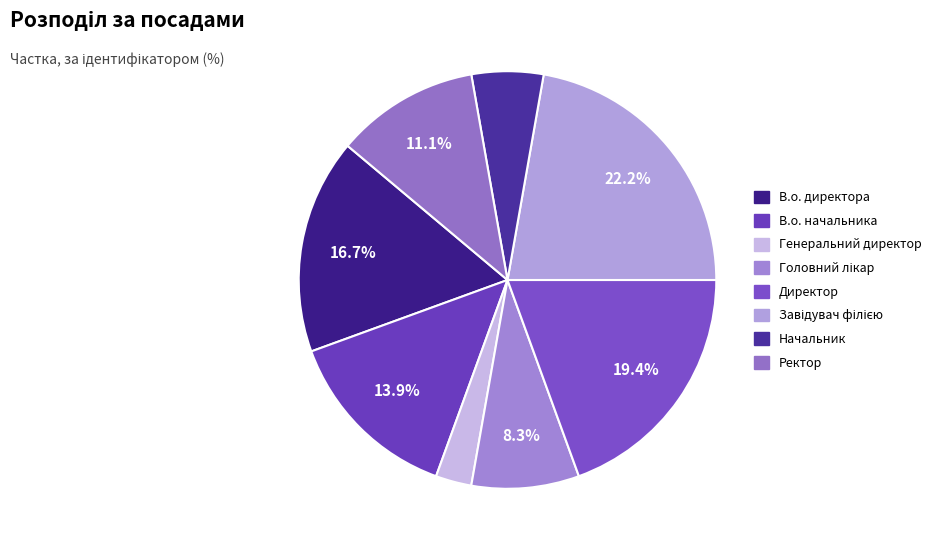

What percentage is the Генеральний директор slice, to the nearest percent?

3%